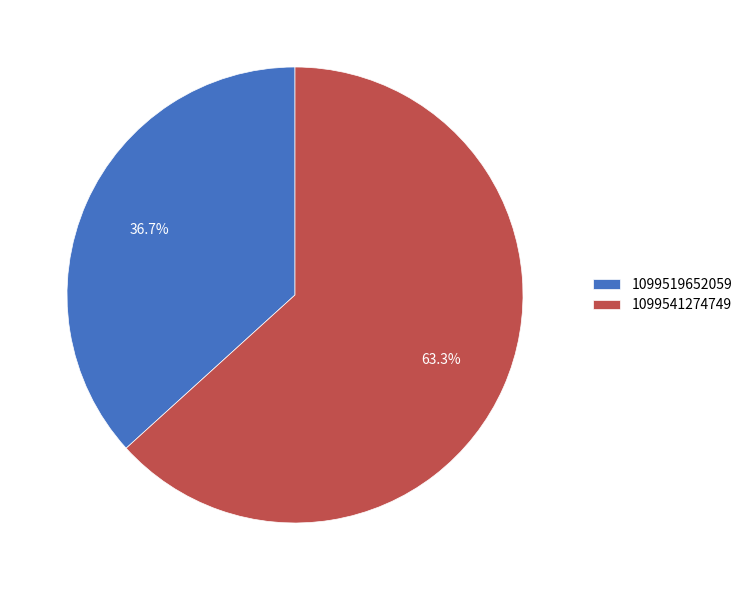

Which category has the smallest portion of the pie?

1099519652059